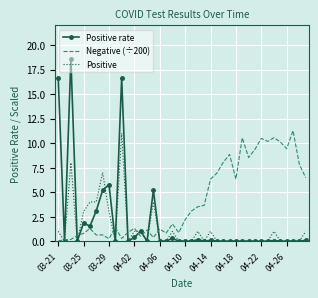

What is the greatest value displayed?

18.6